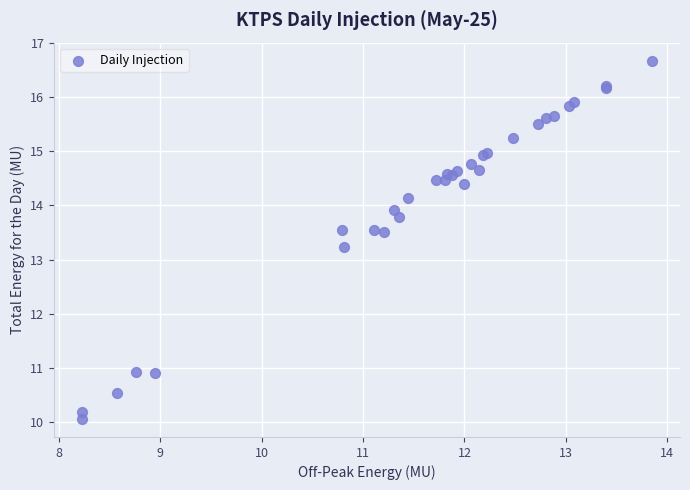

What Y value in the scatter plot is closest to 13?

13.2